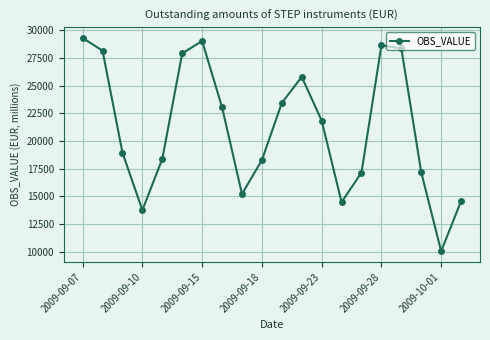

How many points are higher than both their immediate neighbors (excluding endpoints)?

3